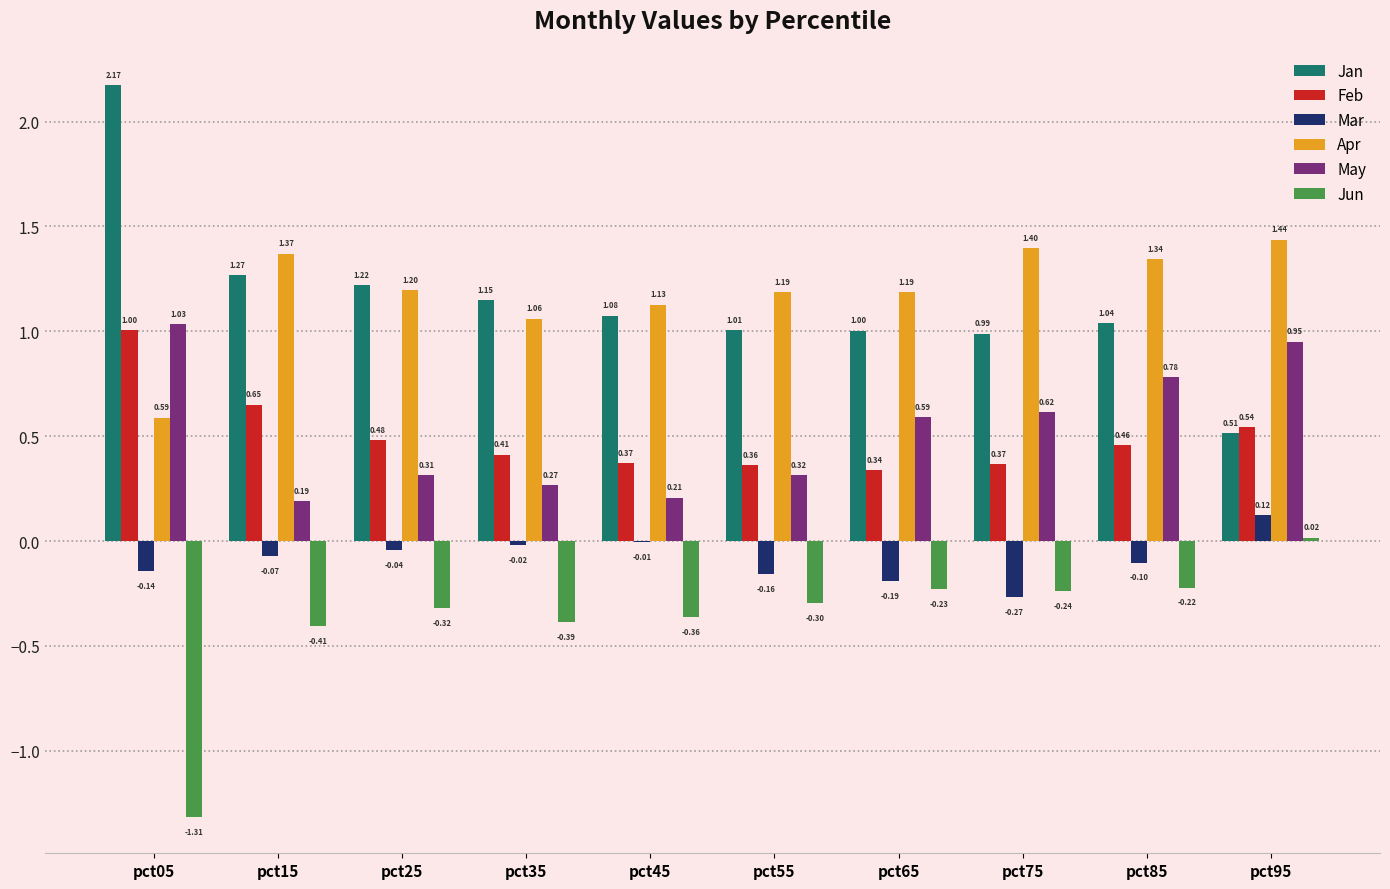

At which category is the sum across all series the highest?

pct95